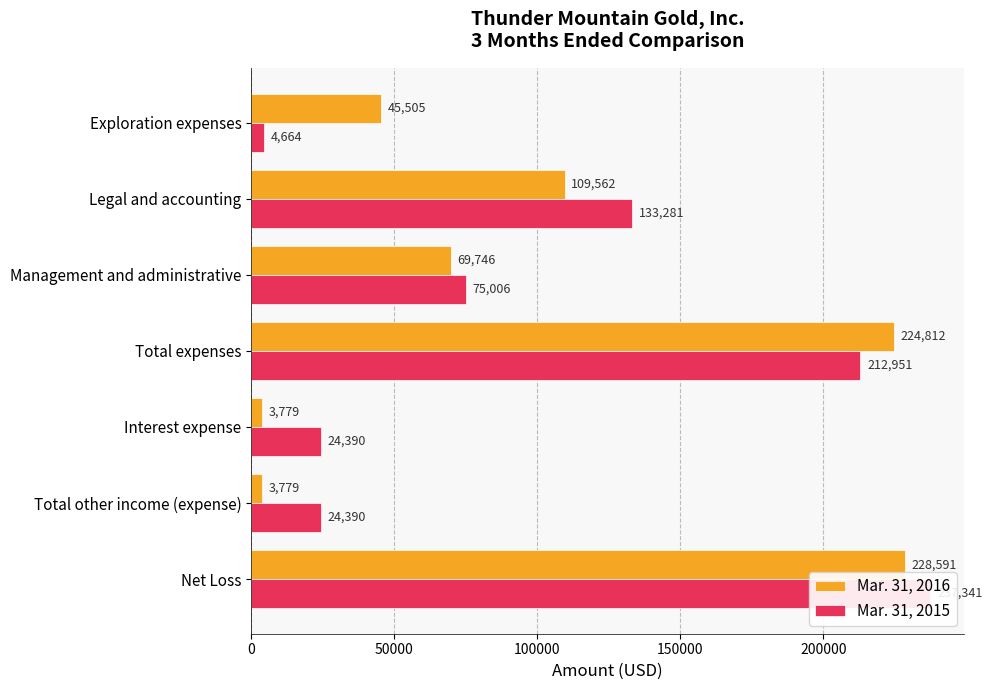

What is the difference between the highest and lowest values at Legal and accounting?

23719